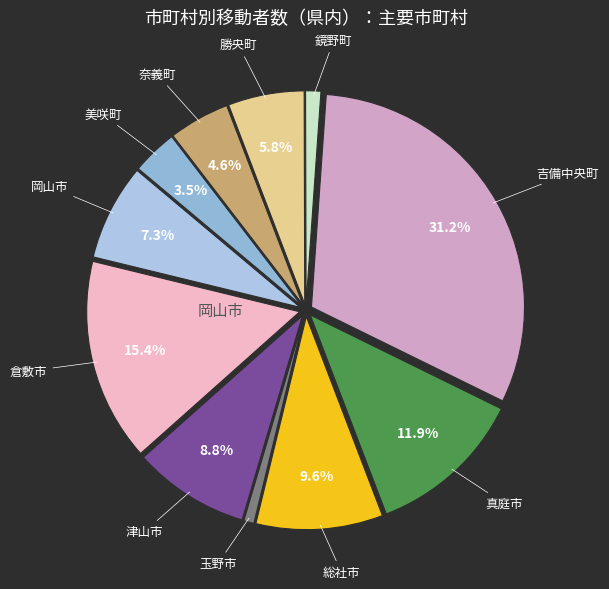

Which slice is the largest?

吉備中央町